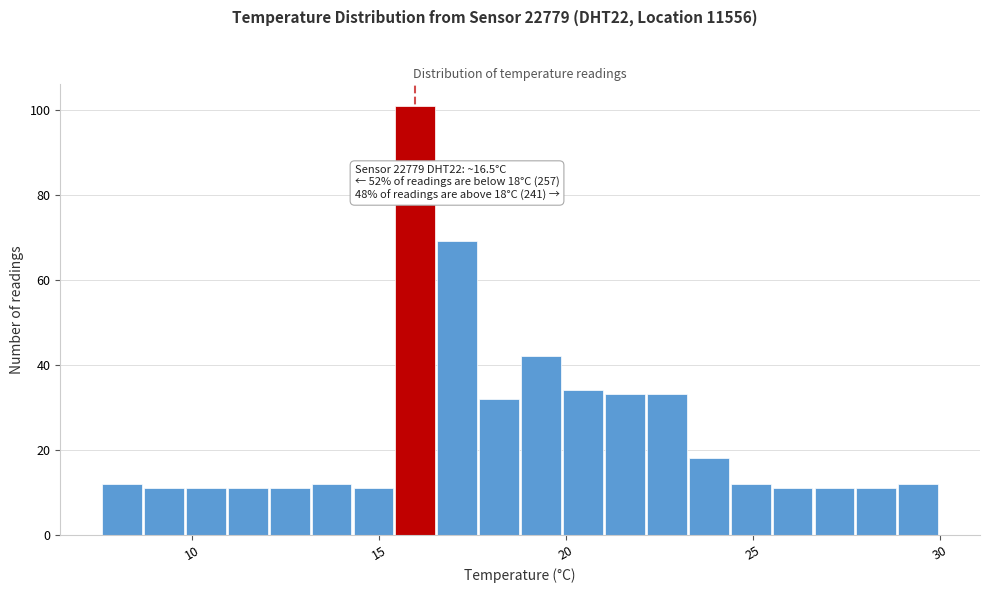

Read against the x-axis, roughly where is the centre of the tallest bar?

16.0